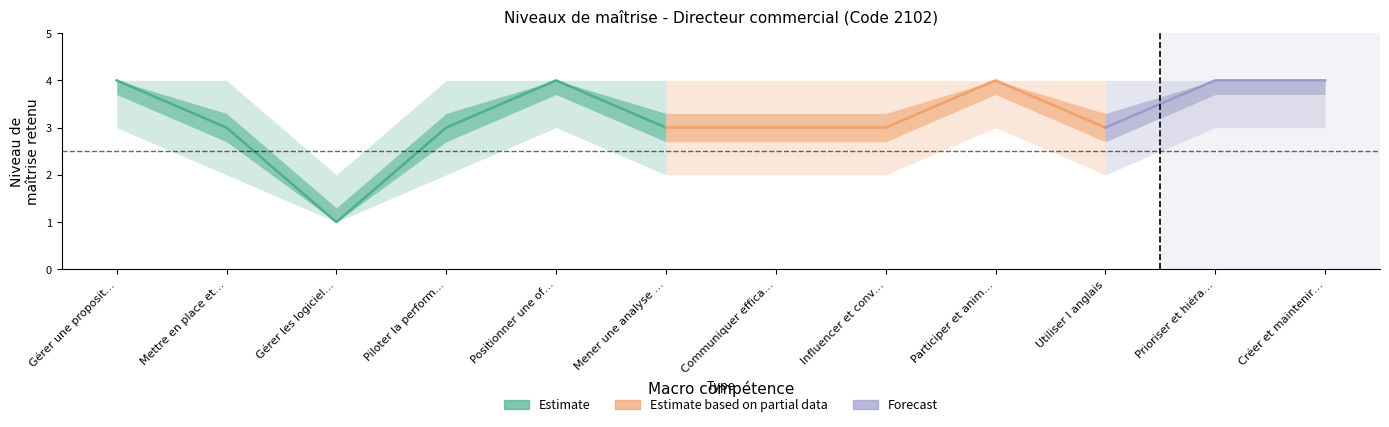

True or false: Niveau retenu has more than 0 points higher than both neighbors.

True